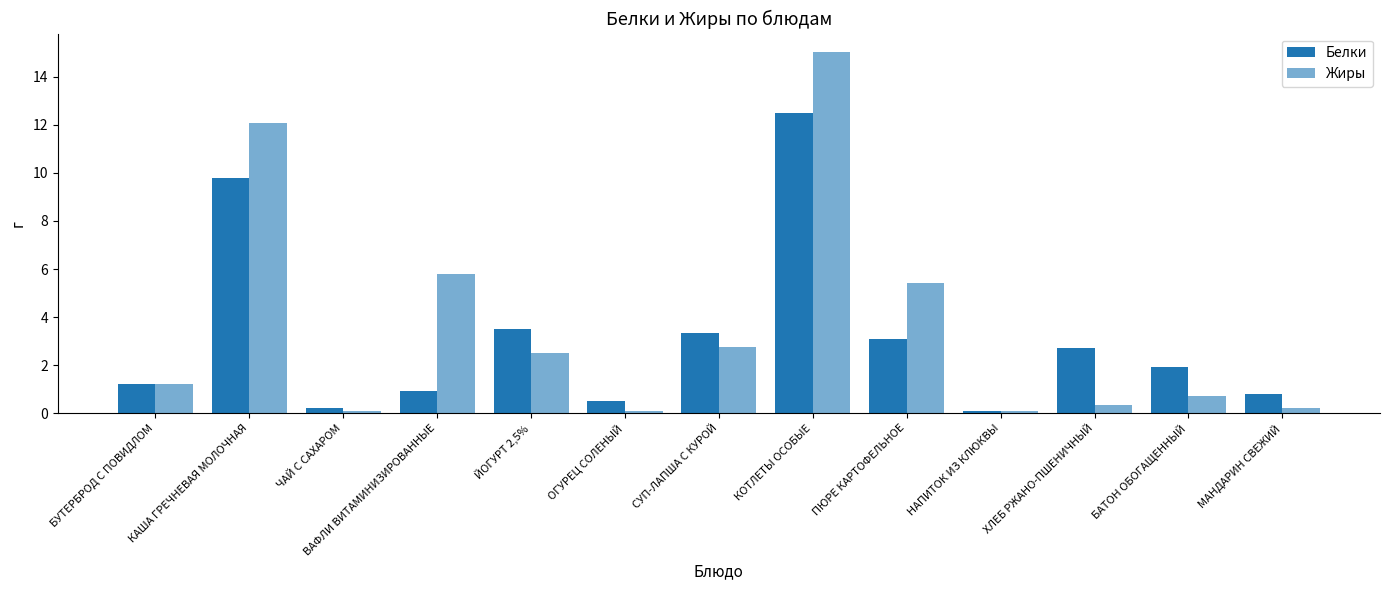

Which series has the largest total across all categories?

Жиры